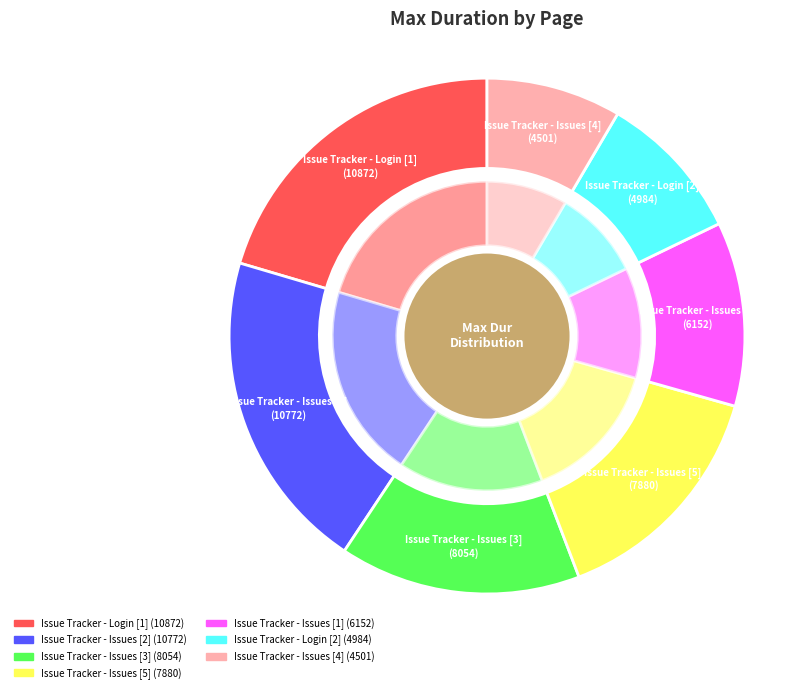

How many slices are in this pie chart?

7